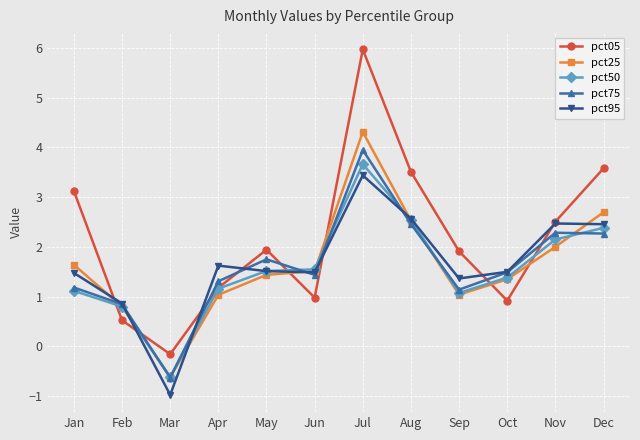

How many lines are shown in the chart?

5